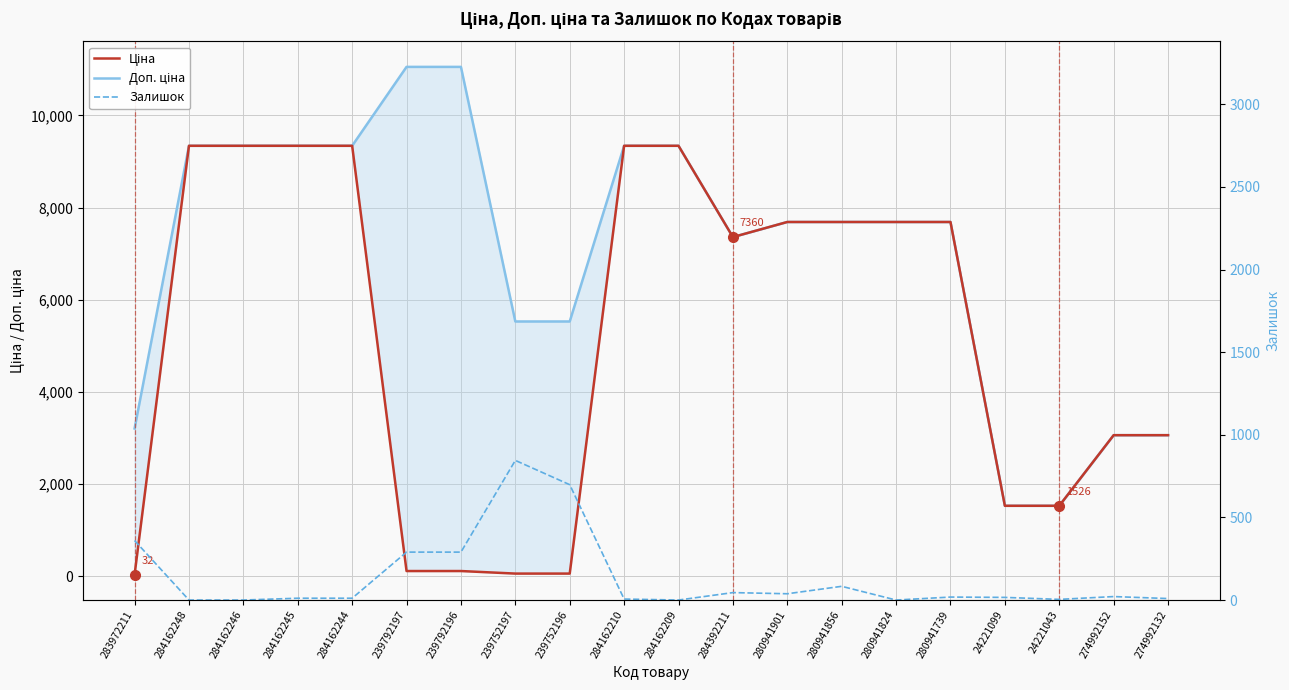

Which series has the largest total across all categories?

Доп. ціна